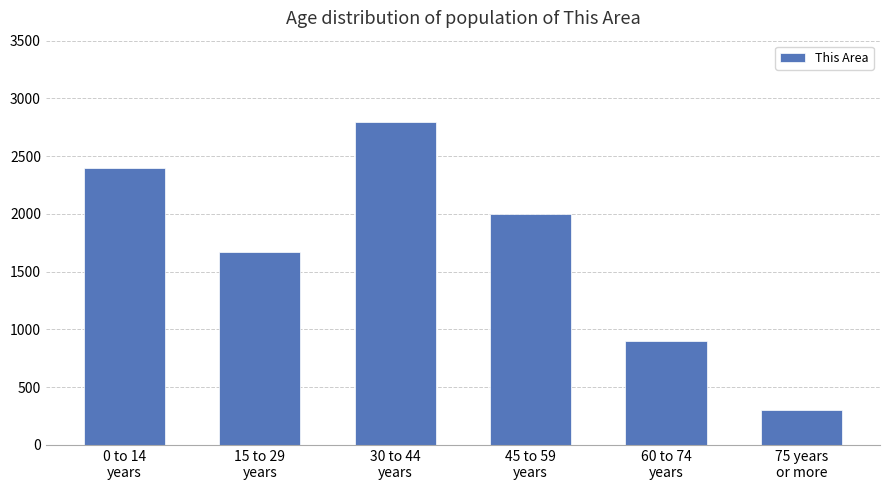

What position from the right is 0 to 14
years?

6